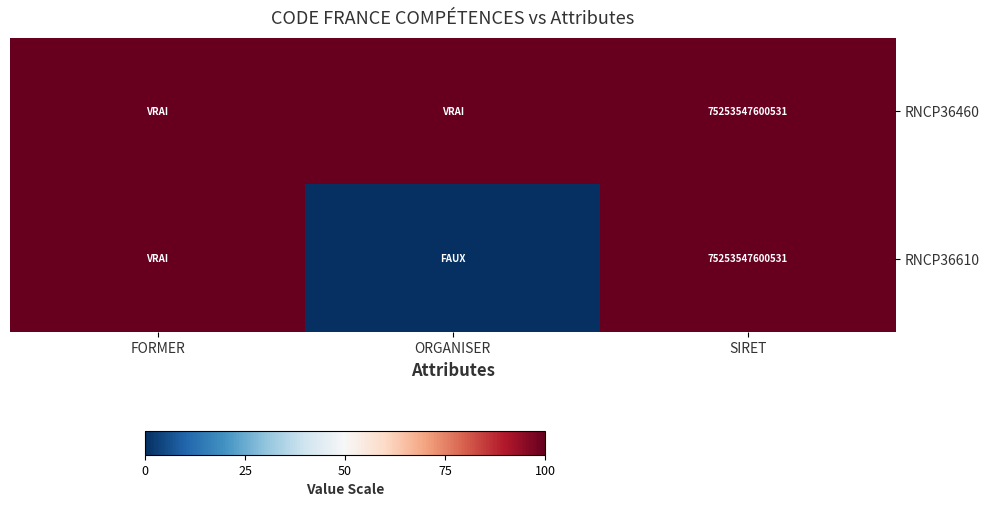

True or false: RNCP36460 has a value of 75253547600531 at SIRET.

True